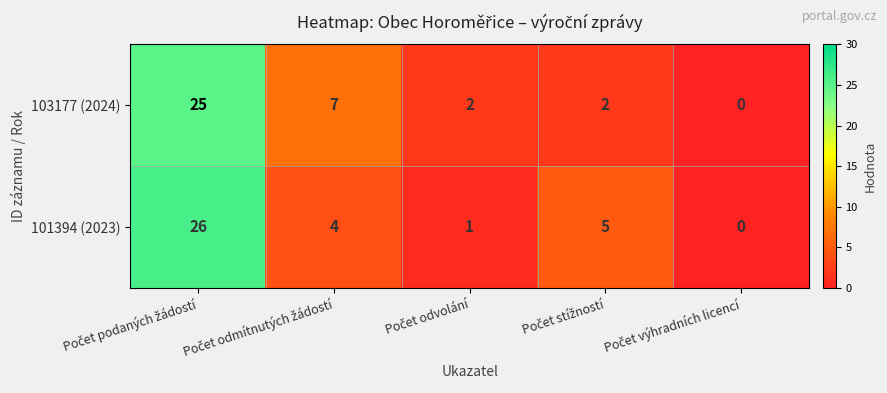

What is the highest value of the 103177 (2024) series?

25